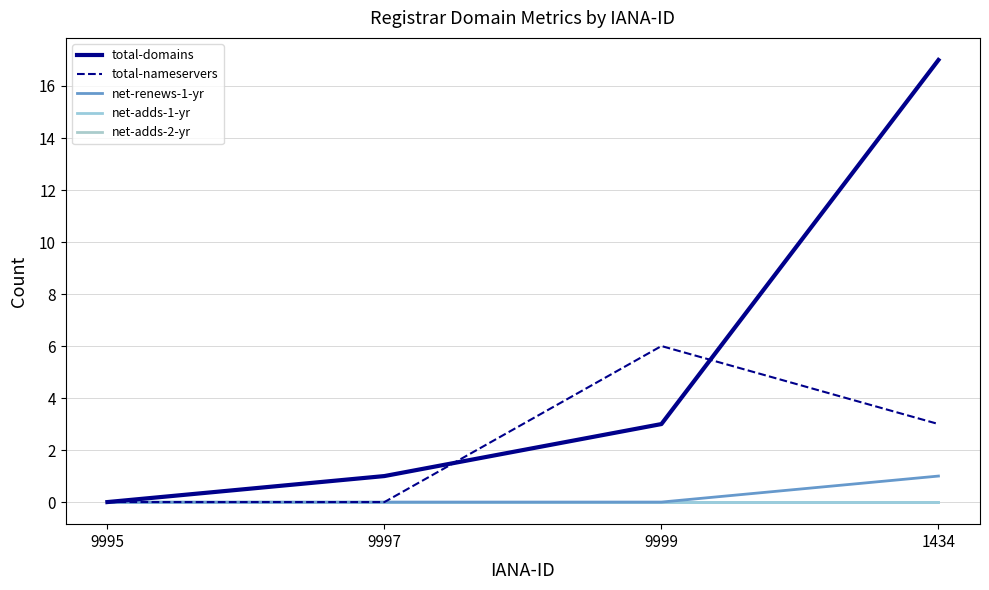

At 9997, list the series in order from smallest to largest.

total-nameservers, net-renews-1-yr, net-adds-1-yr, net-adds-2-yr, total-domains